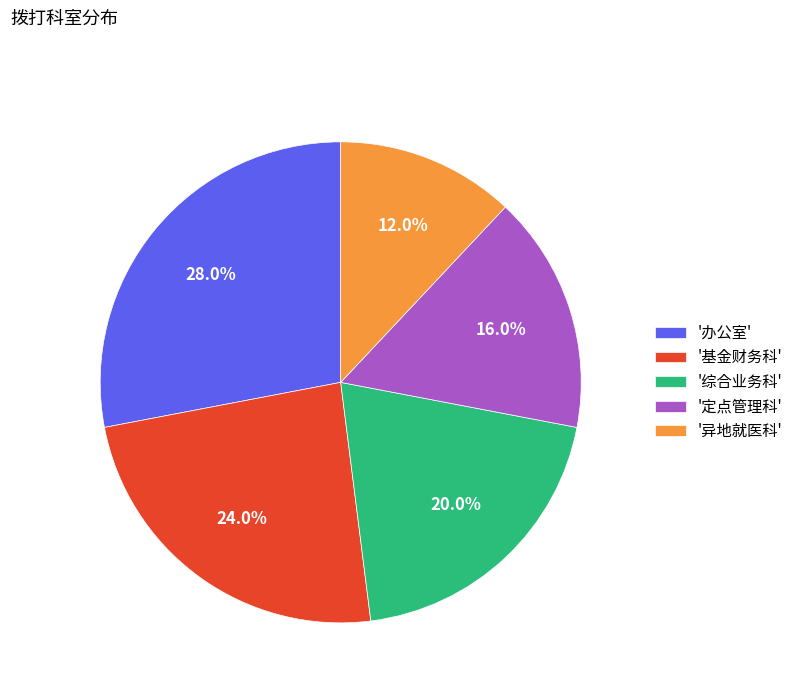

Count the number of slices in the pie.

5